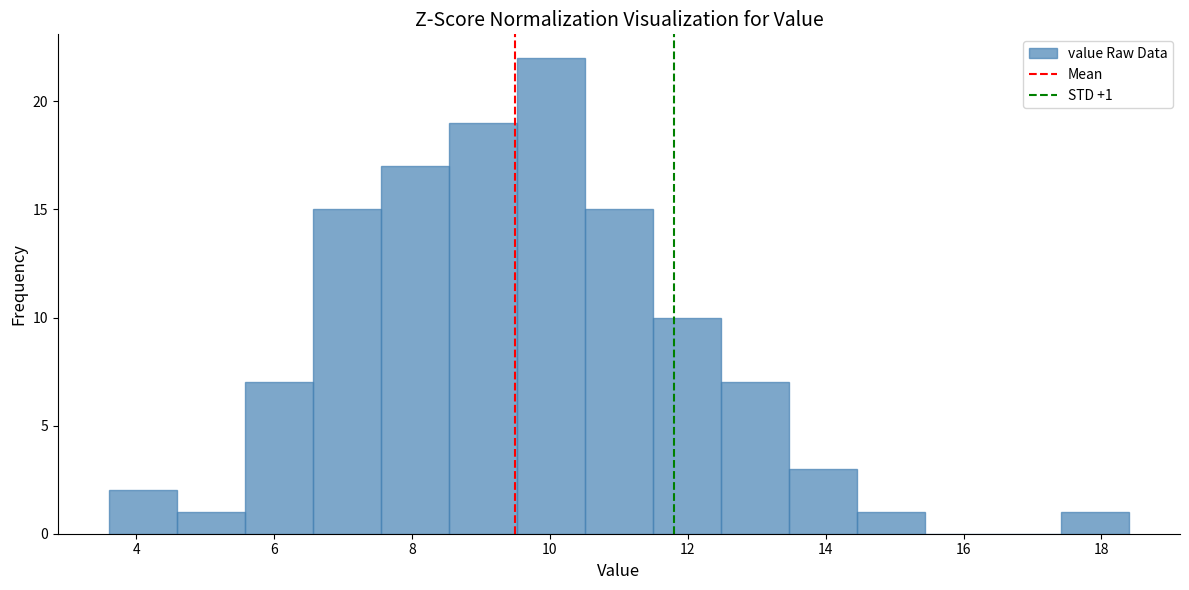

Which range on the x-axis has the tallest bar?

9.6 to 10.6